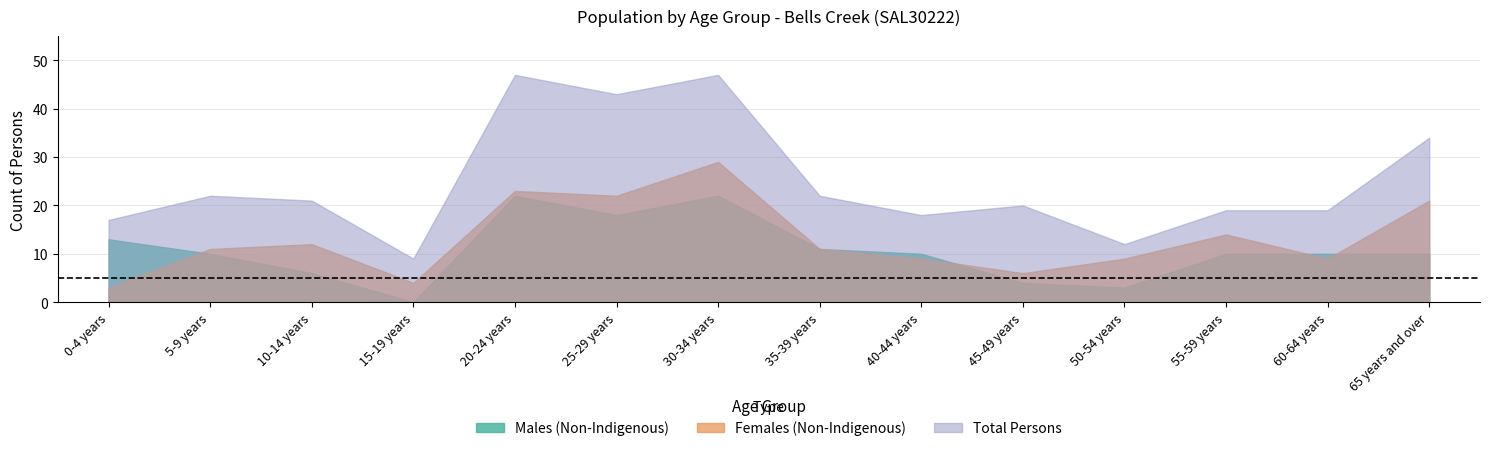

What position from the left is 60-64 years?

13